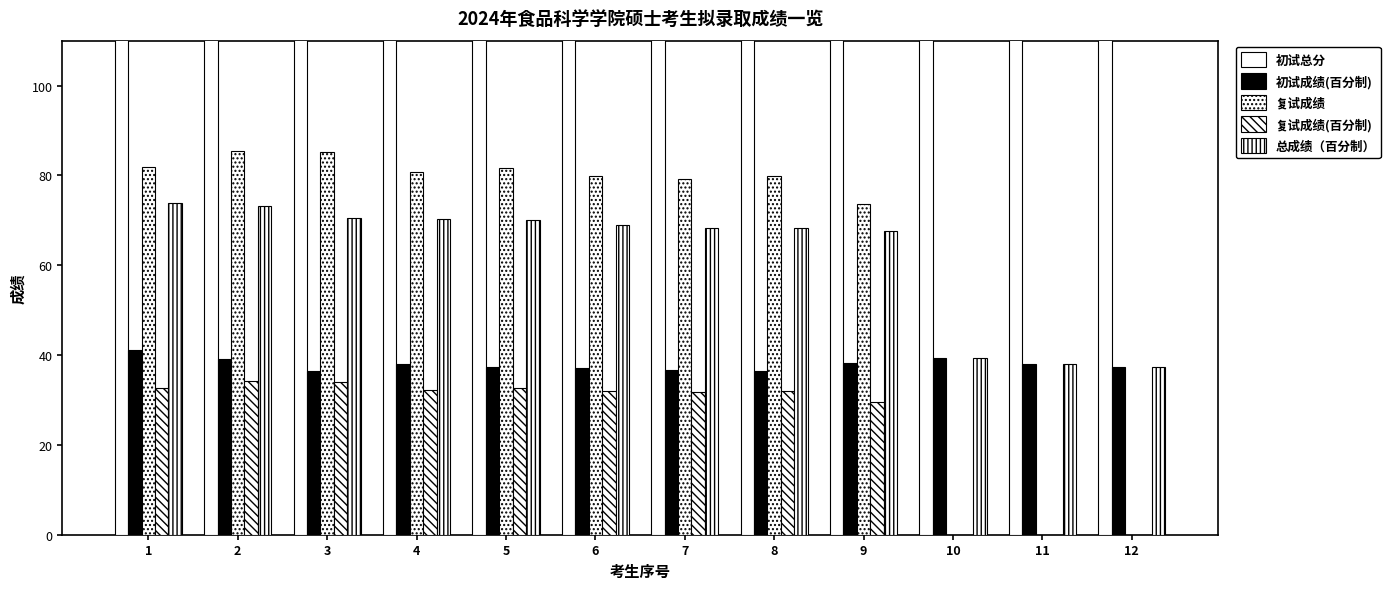

What is the greatest value displayed?

342.0